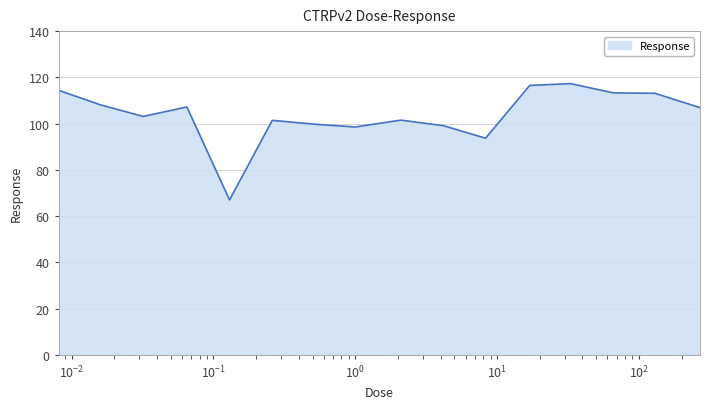

What is the smallest value displayed?

67.0